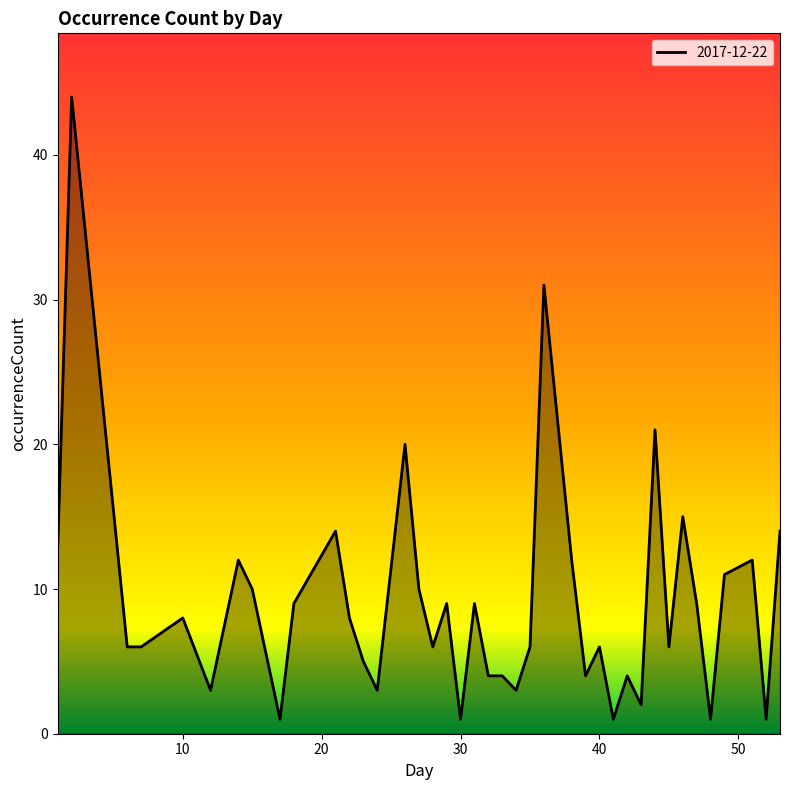

What is the greatest value displayed?

44